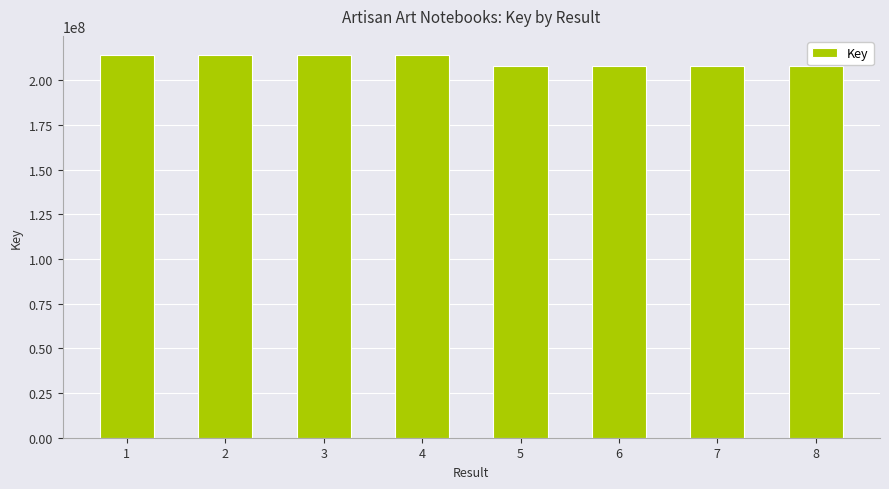

What is the value of the 1st bar from the left?

214248022